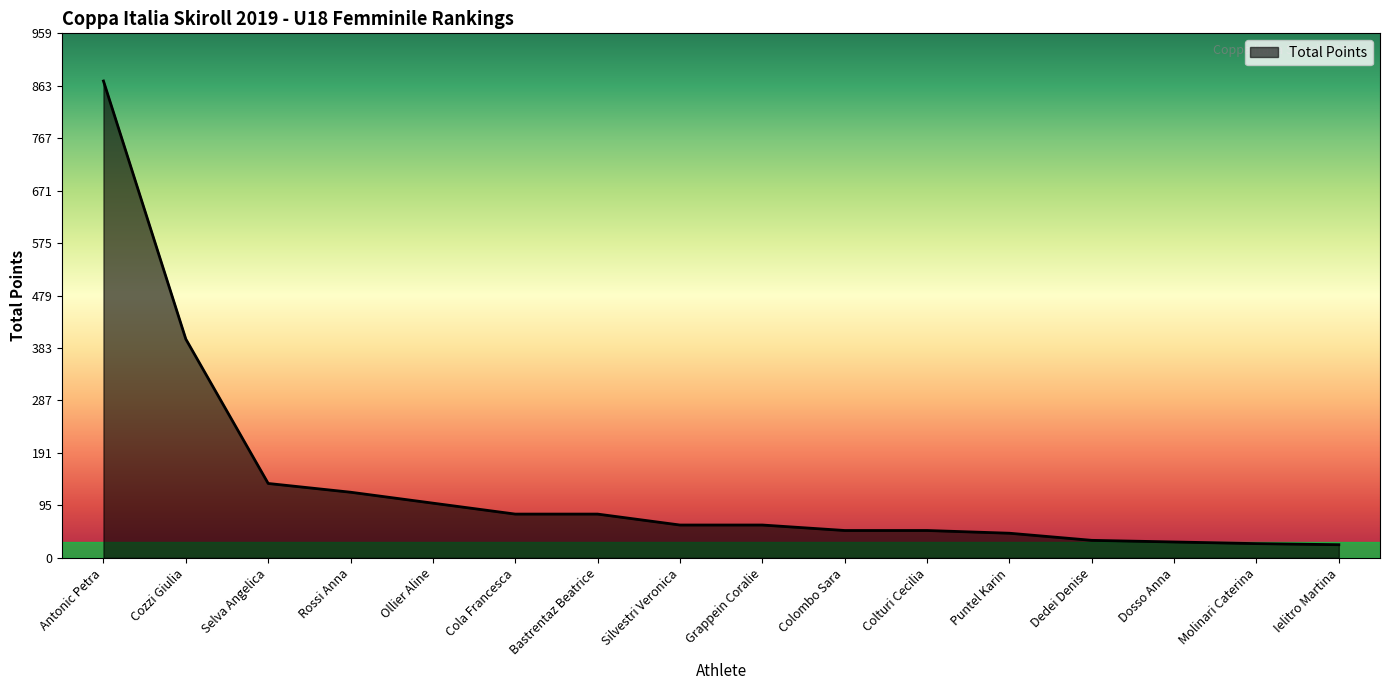

Which has a higher value, Antonic Petra or Puntel Karin?

Antonic Petra